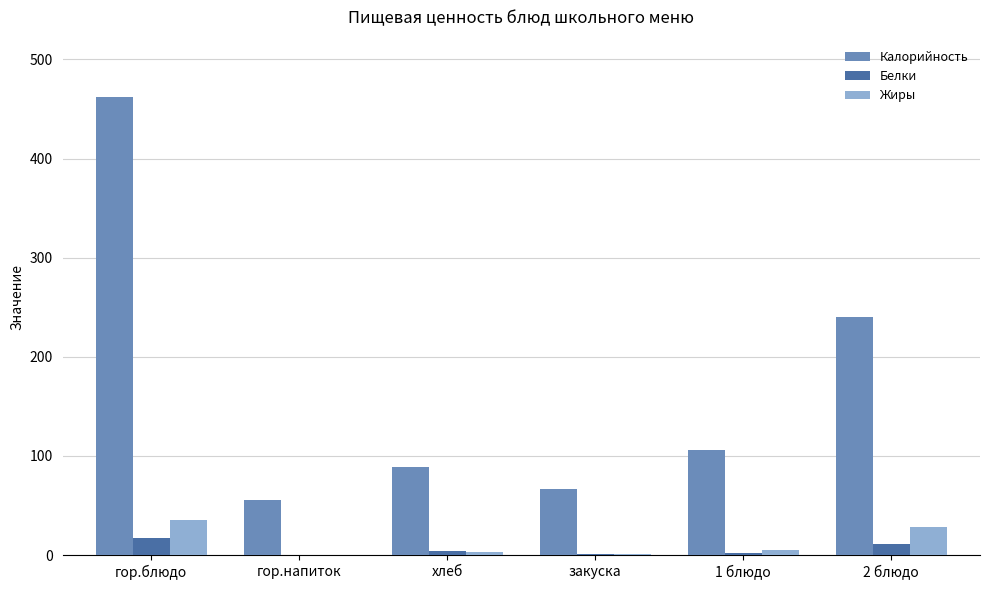

What is the sum of all Калорийность values?

1020